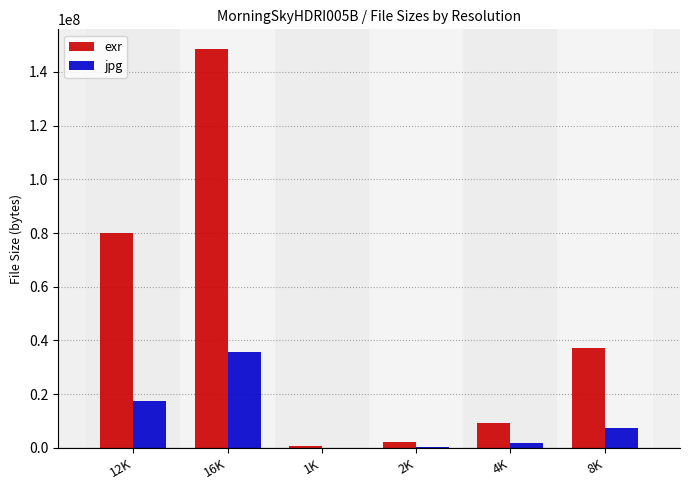

What is the sum of all jpg values?

62610293